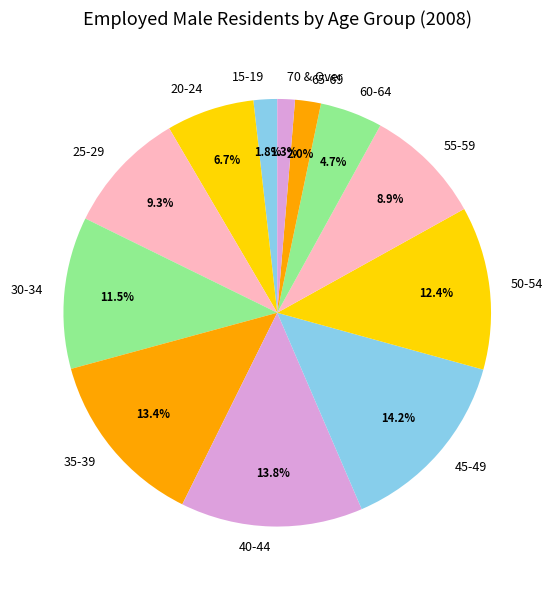

Does 20-24 account for over 50% of the chart?

No